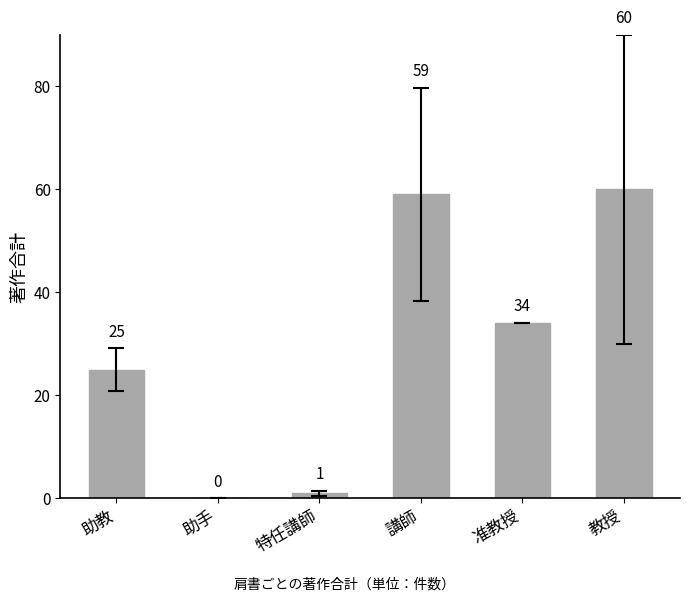

What is the ratio of the value at 教授 to the value at 助教?

2.4